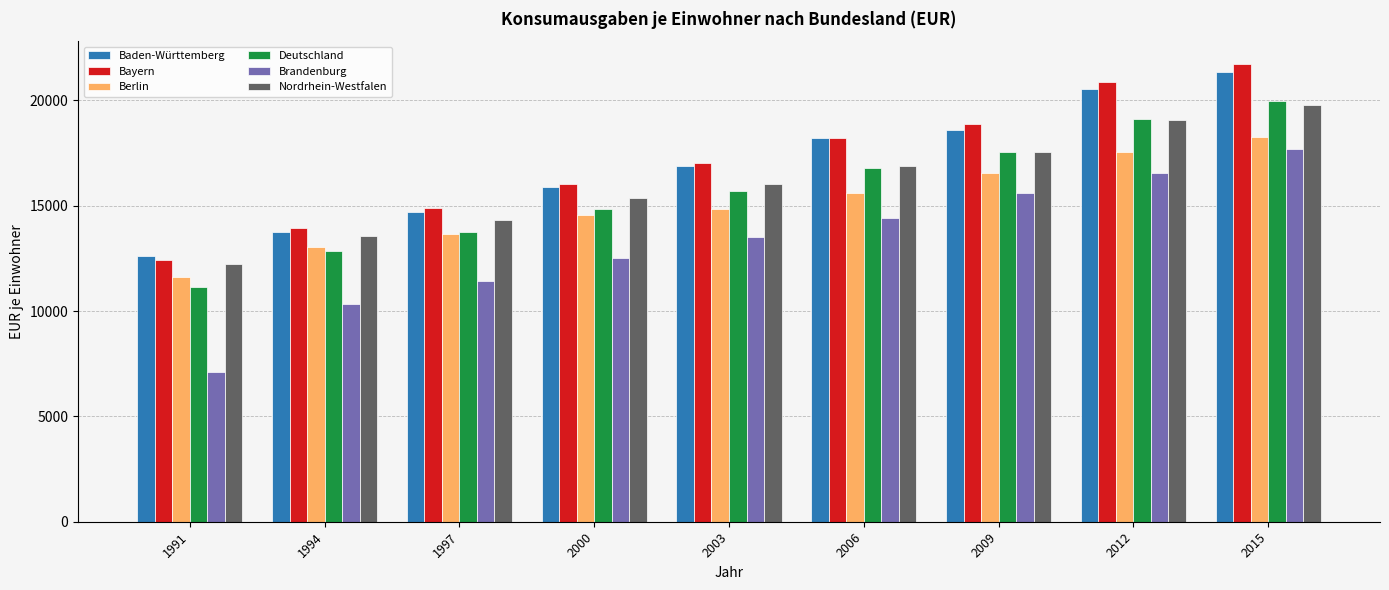

What is the difference between the Berlin values at 1994 and 1991?

1424